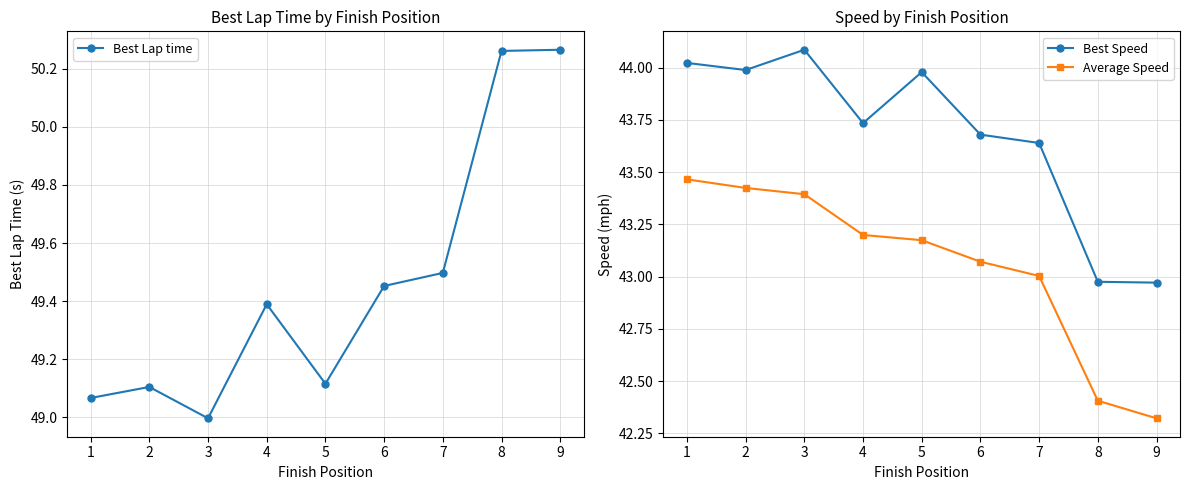

Which has a higher value, 9 or 4?

9